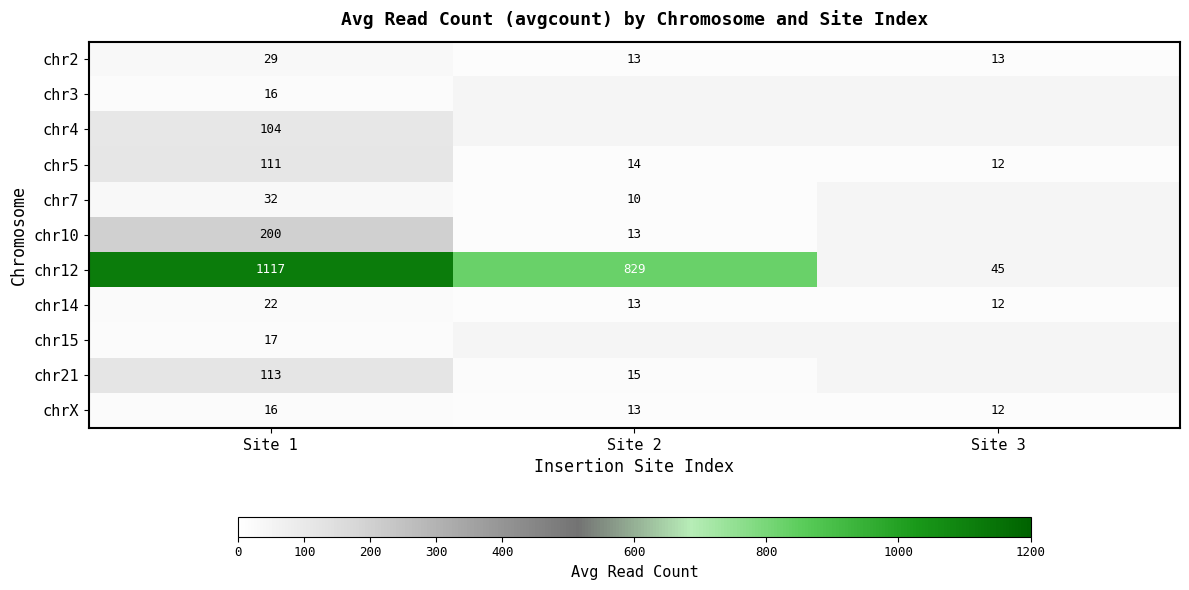

At which label does chr12 first exceed 829?

Site 1